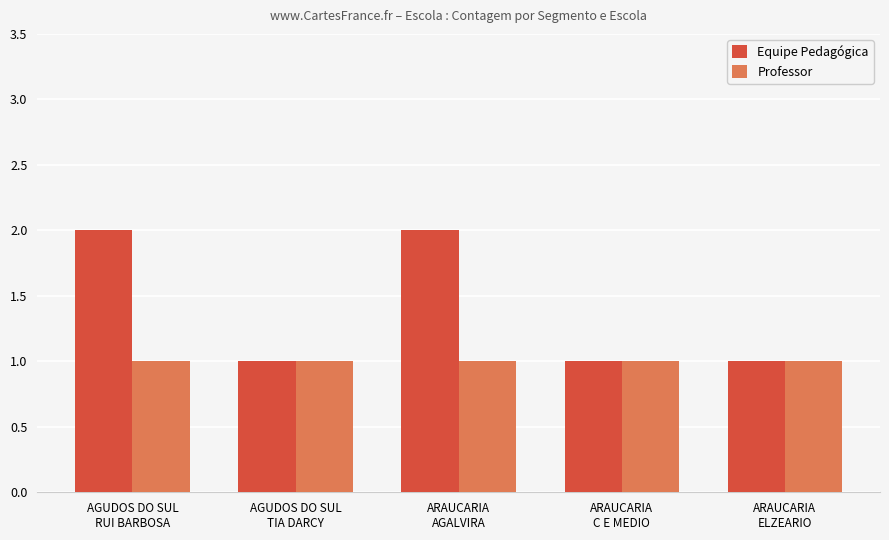

What is the maximum value shown in the chart?

2